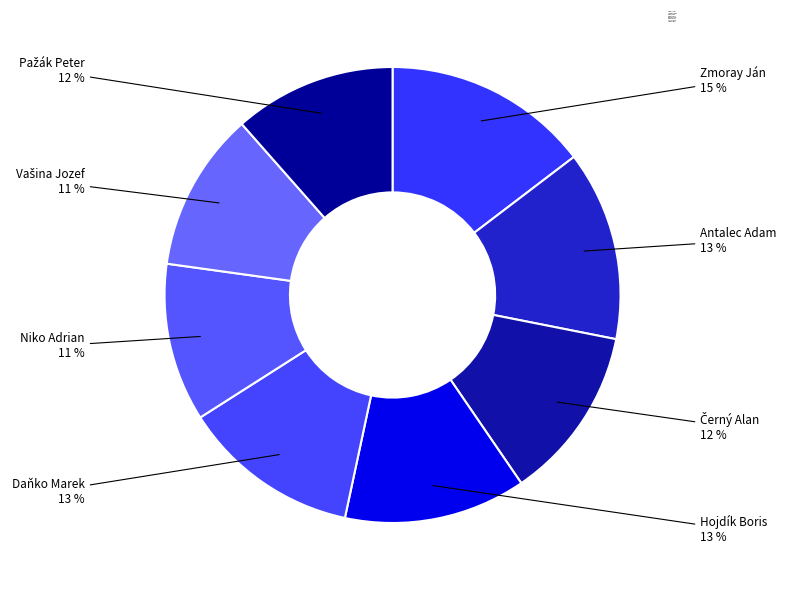

What is the largest slice in the pie chart?

Zmoray Ján